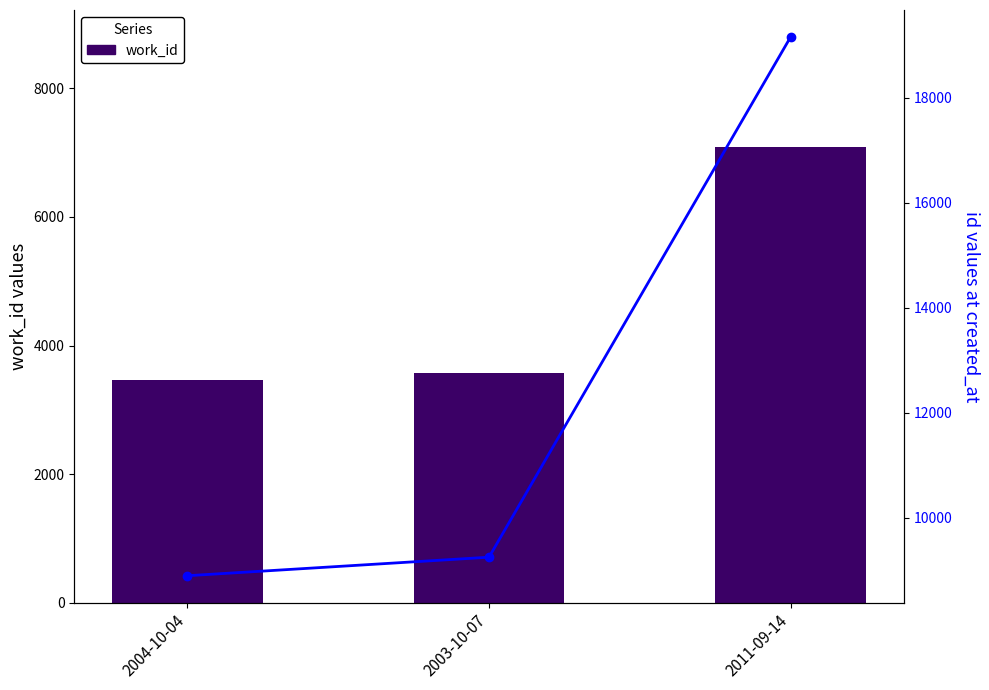

What is the average value of the work_id series?

4711